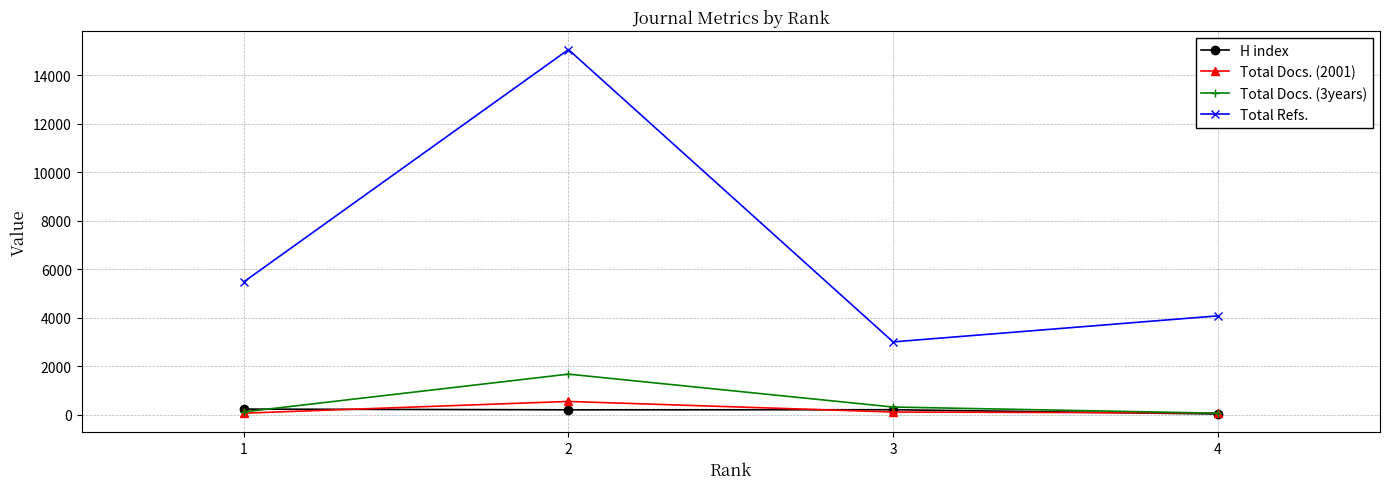

List the series in order of their peak value, highest first.

Total Refs., Total Docs. (3years), Total Docs. (2001), H index